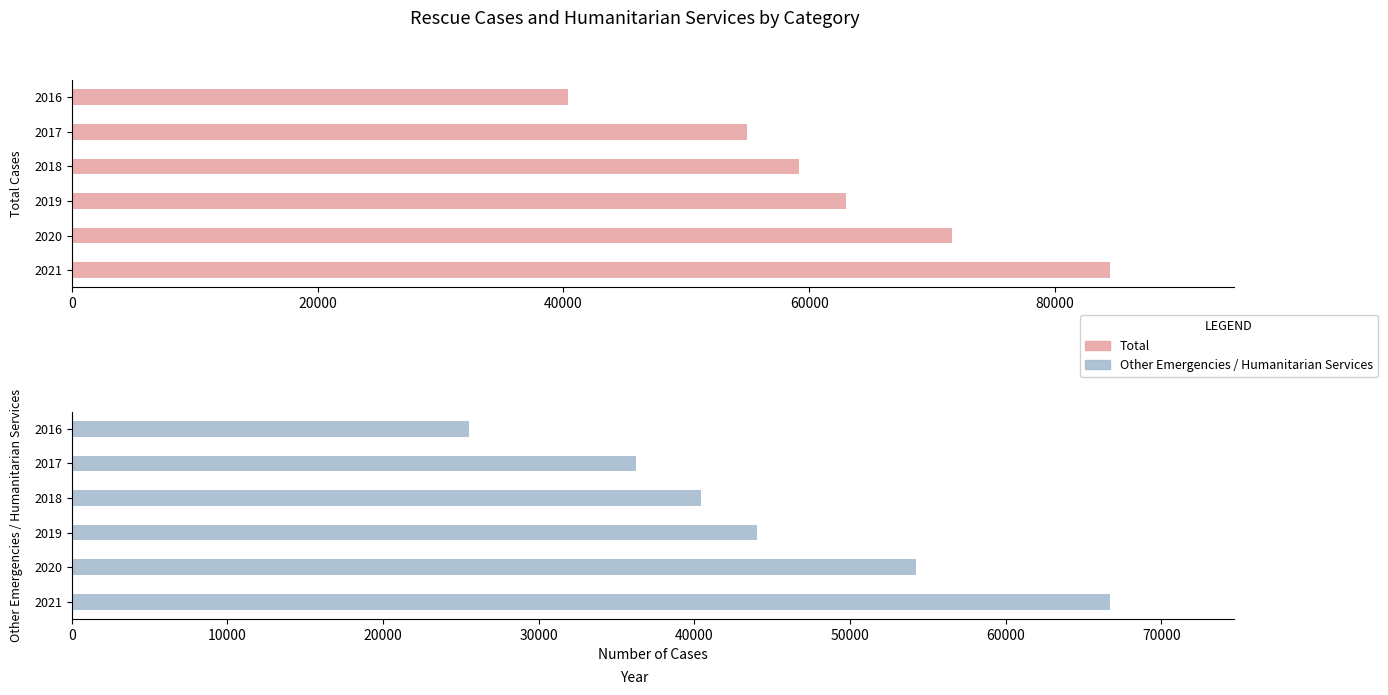

Is the value of Other Emergencies / Humanitarian Services at 2018 greater than the value of Total at 2016?

Yes